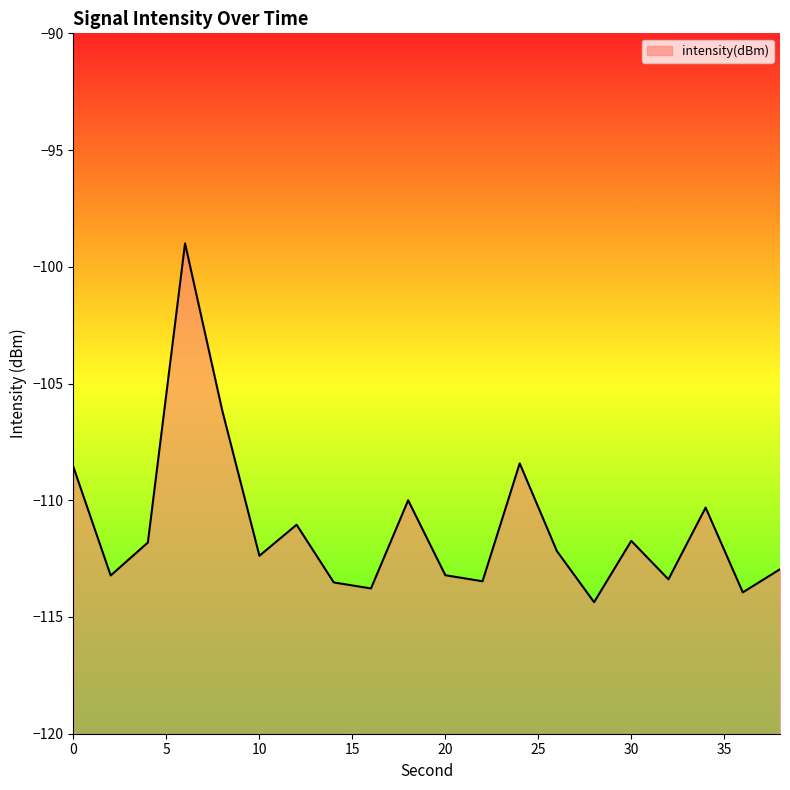

Reading left to right, list all the values displayed in this chart.

-108.6	-113.2	-111.8	-99.0	-106.2	-112.4	-111.0	-113.5	-113.8	-110.0	-113.2	-113.5	-108.4	-112.2	-114.4	-111.7	-113.4	-110.3	-113.9	-113.0